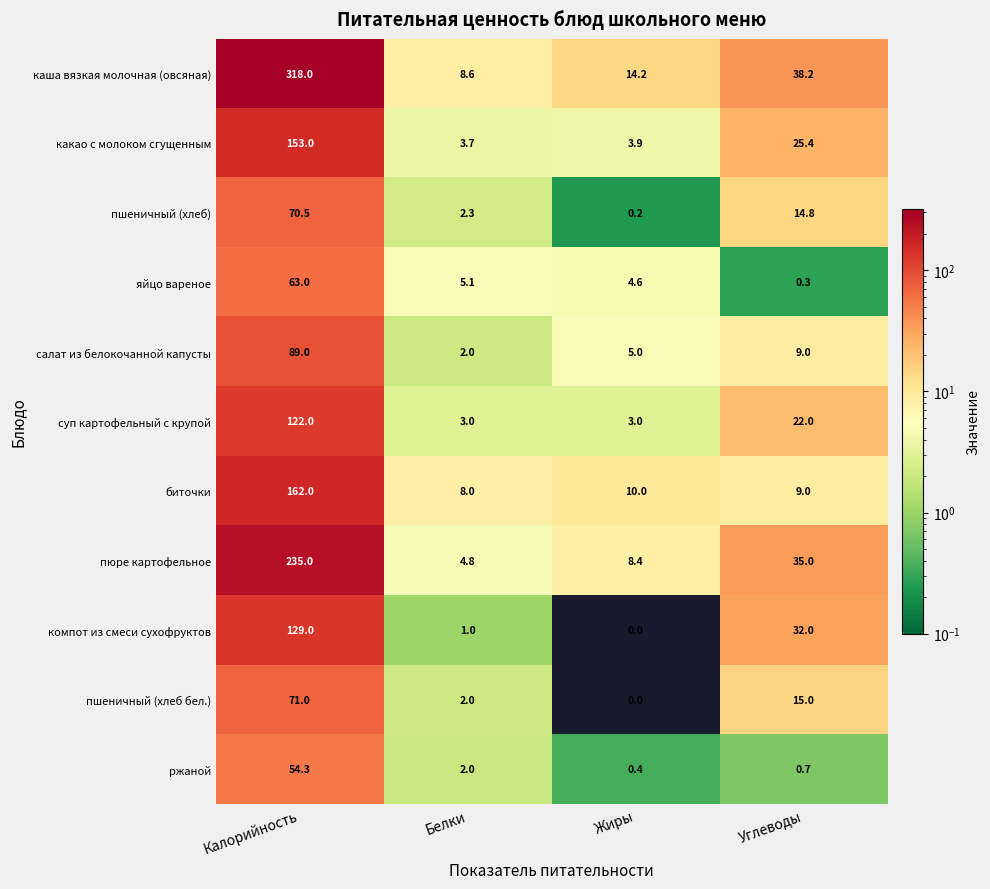

Which series changed the most between Белки and Жиры?

каша вязкая молочная (овсяная)